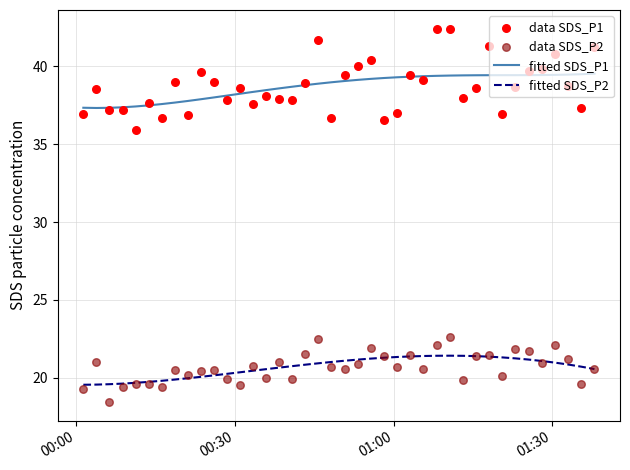

What are all the series names shown in the legend?

fitted SDS_P1, fitted SDS_P2, data SDS_P1, data SDS_P2